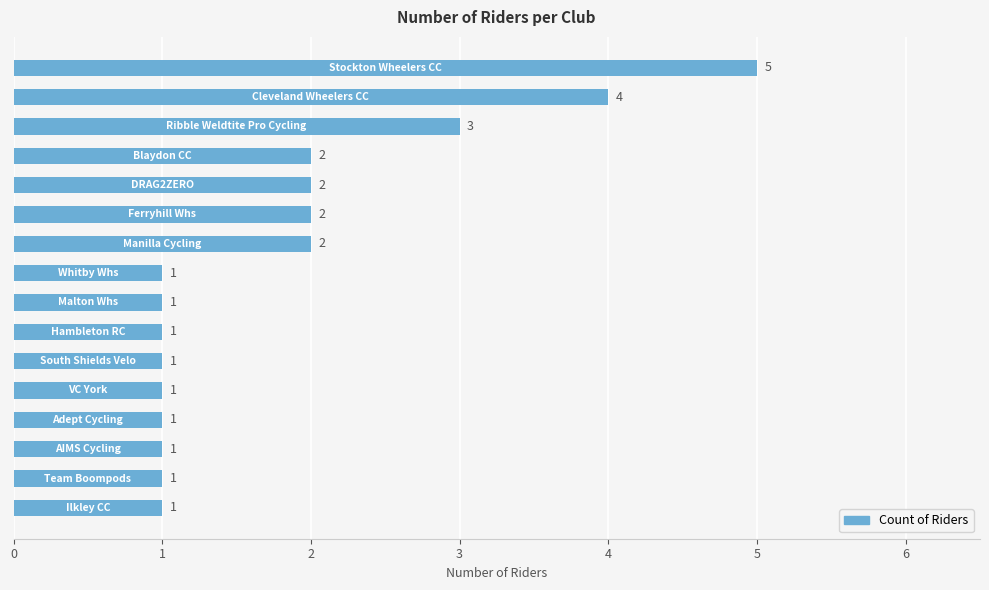

What is the maximum value shown in the chart?

5